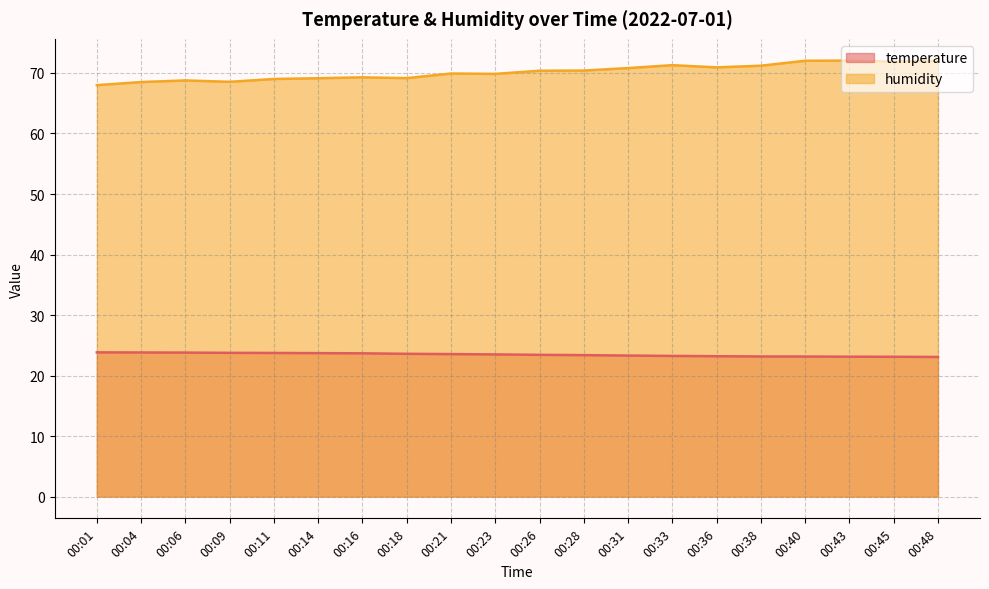

List the series in order of their peak value, lowest first.

temperature, humidity